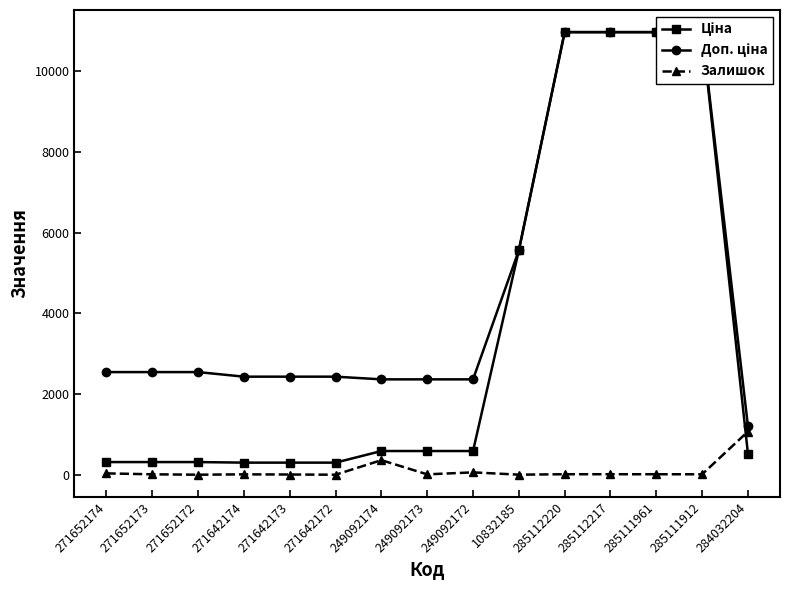

At 271652174, list the series in order from smallest to largest.

Залишок, Ціна, Доп. ціна